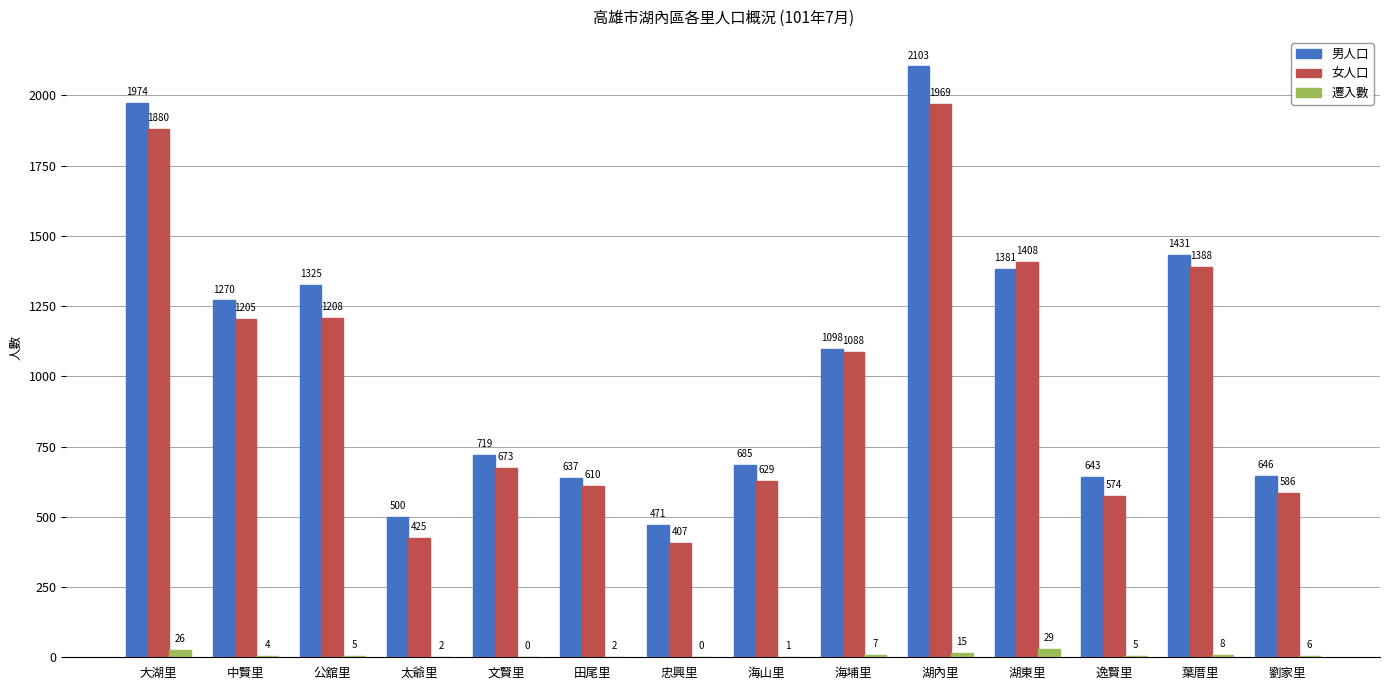

Reading left to right, transcribe all the data shown in this chart.

男人口: 大湖里=1974	中賢里=1270	公舘里=1325	太爺里=500	文賢里=719	田尾里=637	忠興里=471	海山里=685	海埔里=1098	湖內里=2103	湖東里=1381	逸賢里=643	葉厝里=1431	劉家里=646
女人口: 大湖里=1880	中賢里=1205	公舘里=1208	太爺里=425	文賢里=673	田尾里=610	忠興里=407	海山里=629	海埔里=1088	湖內里=1969	湖東里=1408	逸賢里=574	葉厝里=1388	劉家里=586
遷入數: 大湖里=26	中賢里=4	公舘里=5	太爺里=2	文賢里=0	田尾里=2	忠興里=0	海山里=1	海埔里=7	湖內里=15	湖東里=29	逸賢里=5	葉厝里=8	劉家里=6